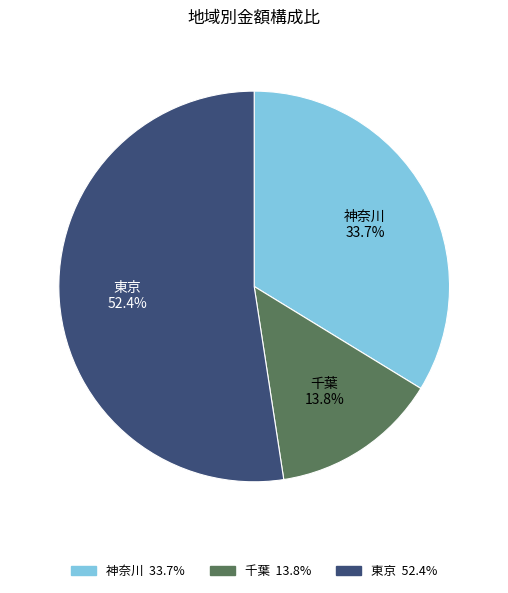

How many segments does this pie chart have?

3